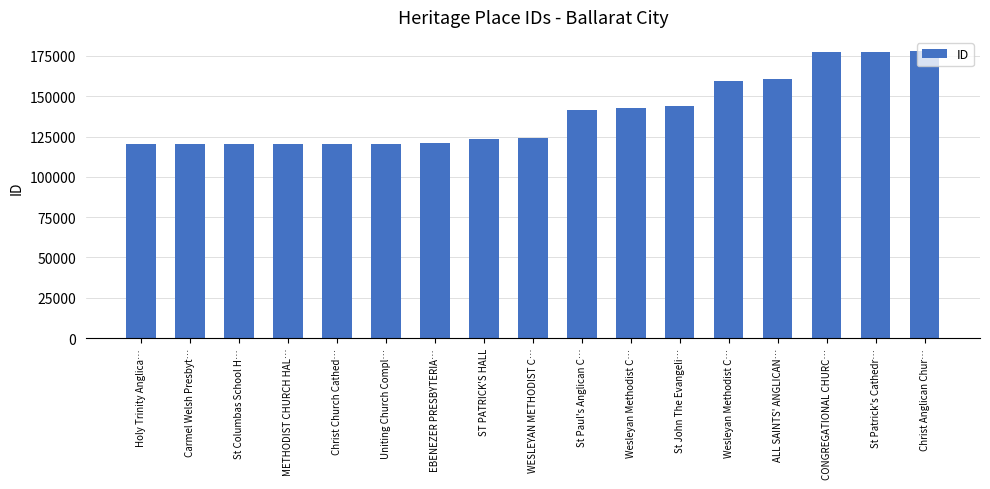

Reading left to right, transcribe all the data shown in this chart.

Holy Trinity Anglica…=120329	Carmel Welsh Presbyt…=120333	St Columbas School H…=120398	METHODIST CHURCH HAL…=120404	Christ Church Cathed…=120445	Uniting Church Compl…=120637	EBENEZER PRESBYTERIA…=120694	ST PATRICK'S HALL=123586	WESLEYAN METHODIST C…=123968	St Paul's Anglican C…=141648	Wesleyan Methodist C…=142725	St John The Evangeli…=143923	Wesleyan Methodist C…=159131	ALL SAINTS' ANGLICAN…=160425	CONGREGATIONAL CHURC…=177378	St Patrick's Cathedr…=177613	Christ Anglican Chur…=177859